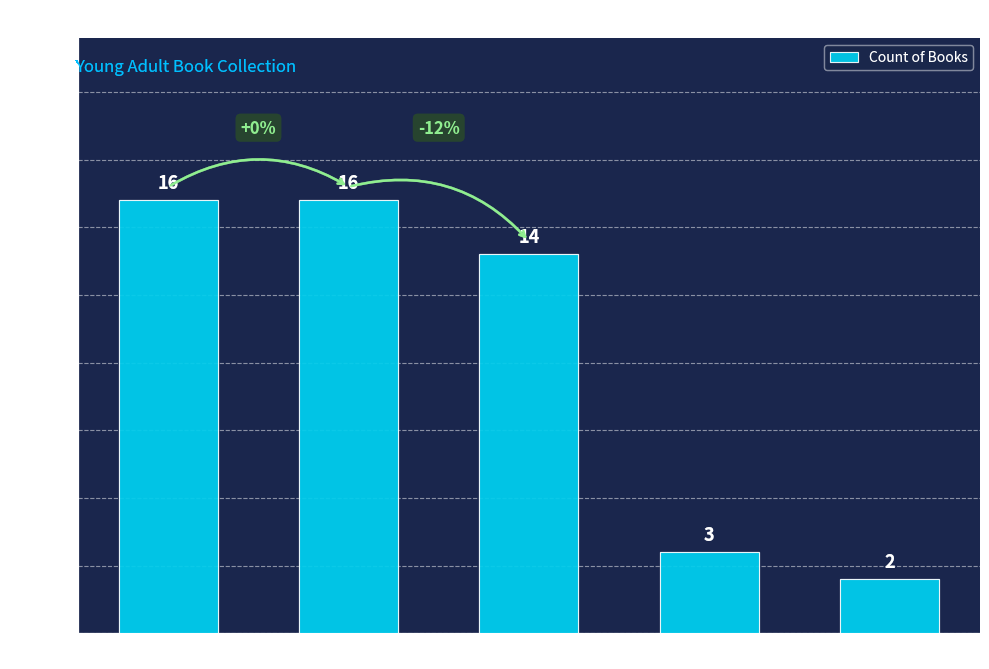

Which category has the lowest value across all series?

Compact Disk